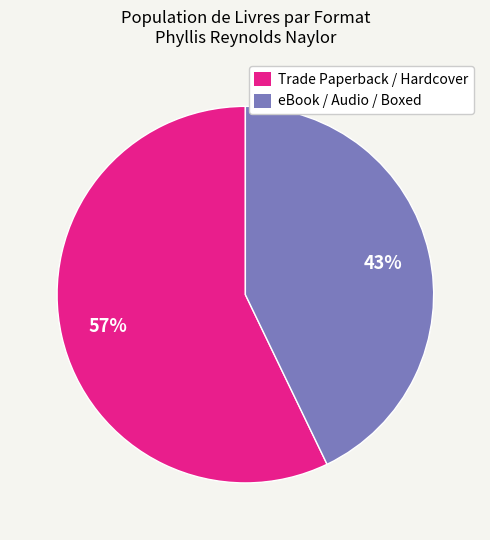

To the nearest percent, what is the difference between the largest and smallest slice percentages?

14%